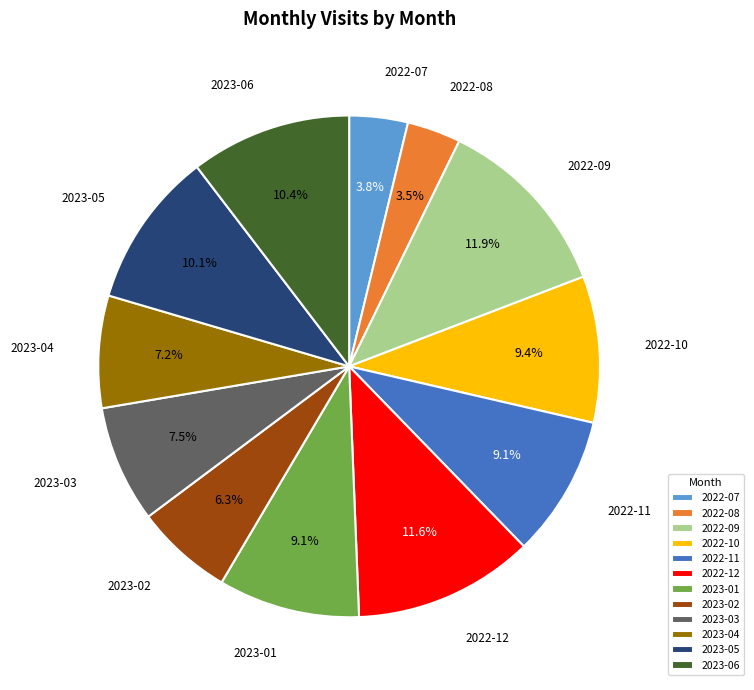

The 2022-09 slice represents 12% of the pie. True or false?

True